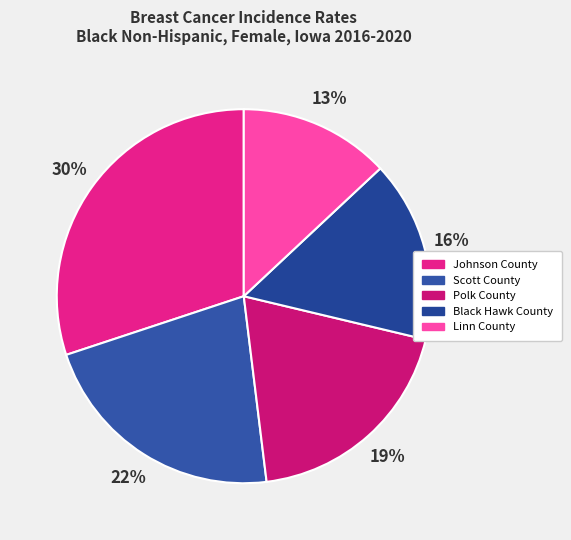

To the nearest percent, what is the difference between the Johnson County and Linn County slice percentages?

17%